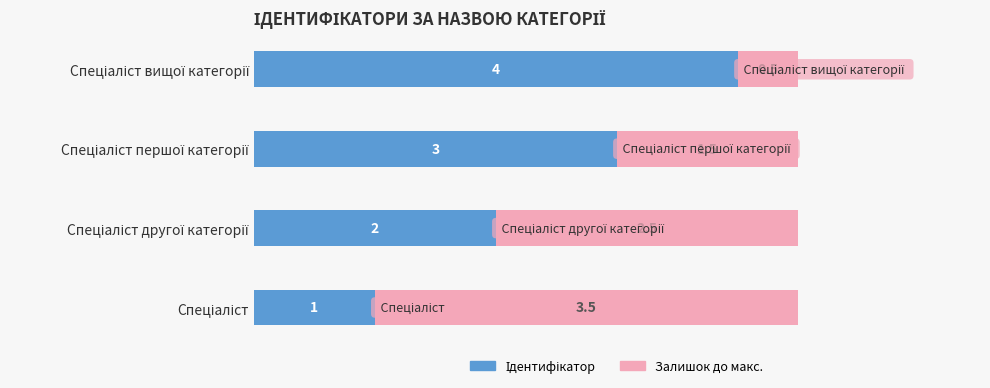

How many data points does each series have?

4